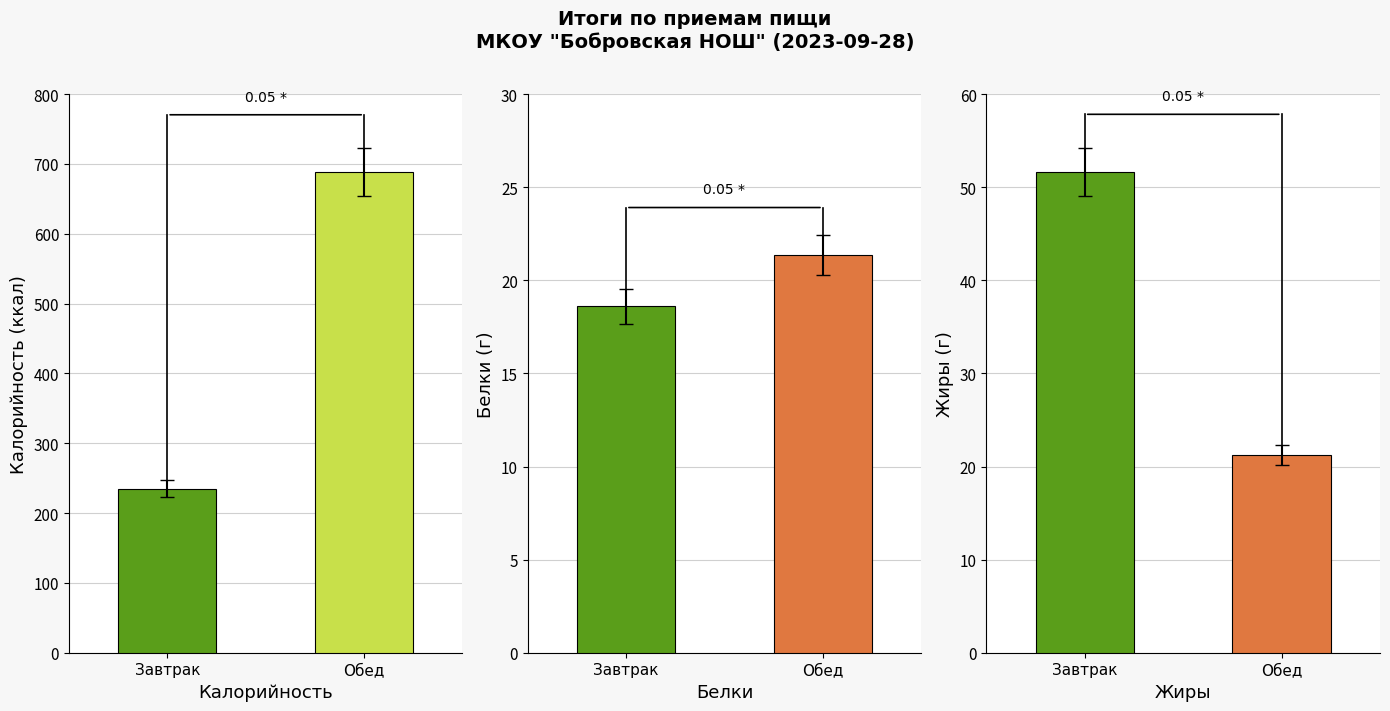

What is the spread (max minus min) of values at Завтрак?

216.4